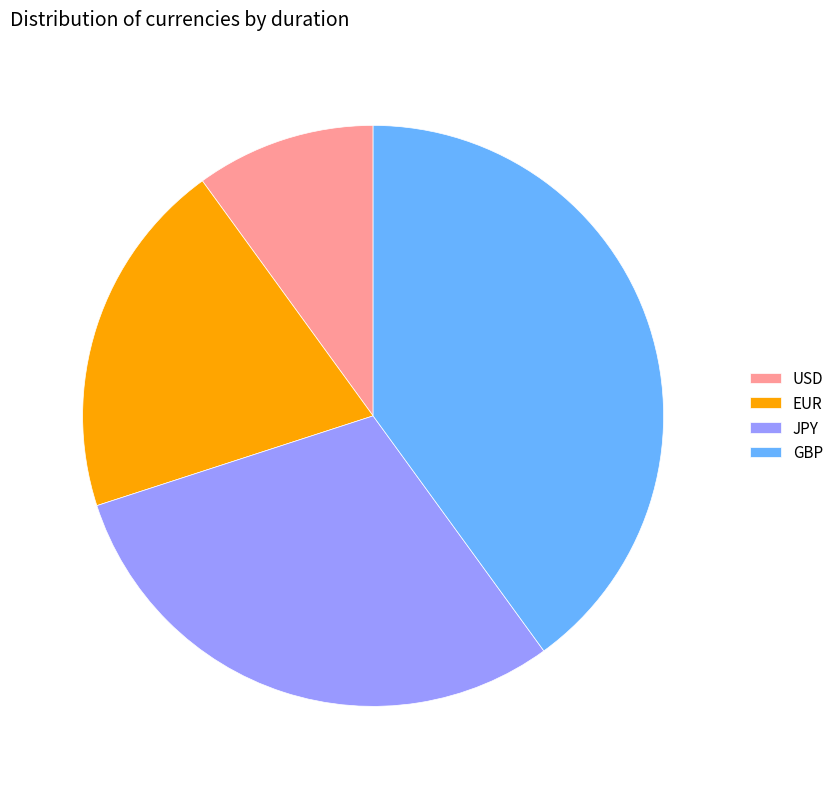

Does JPY represent more than half of the total?

No